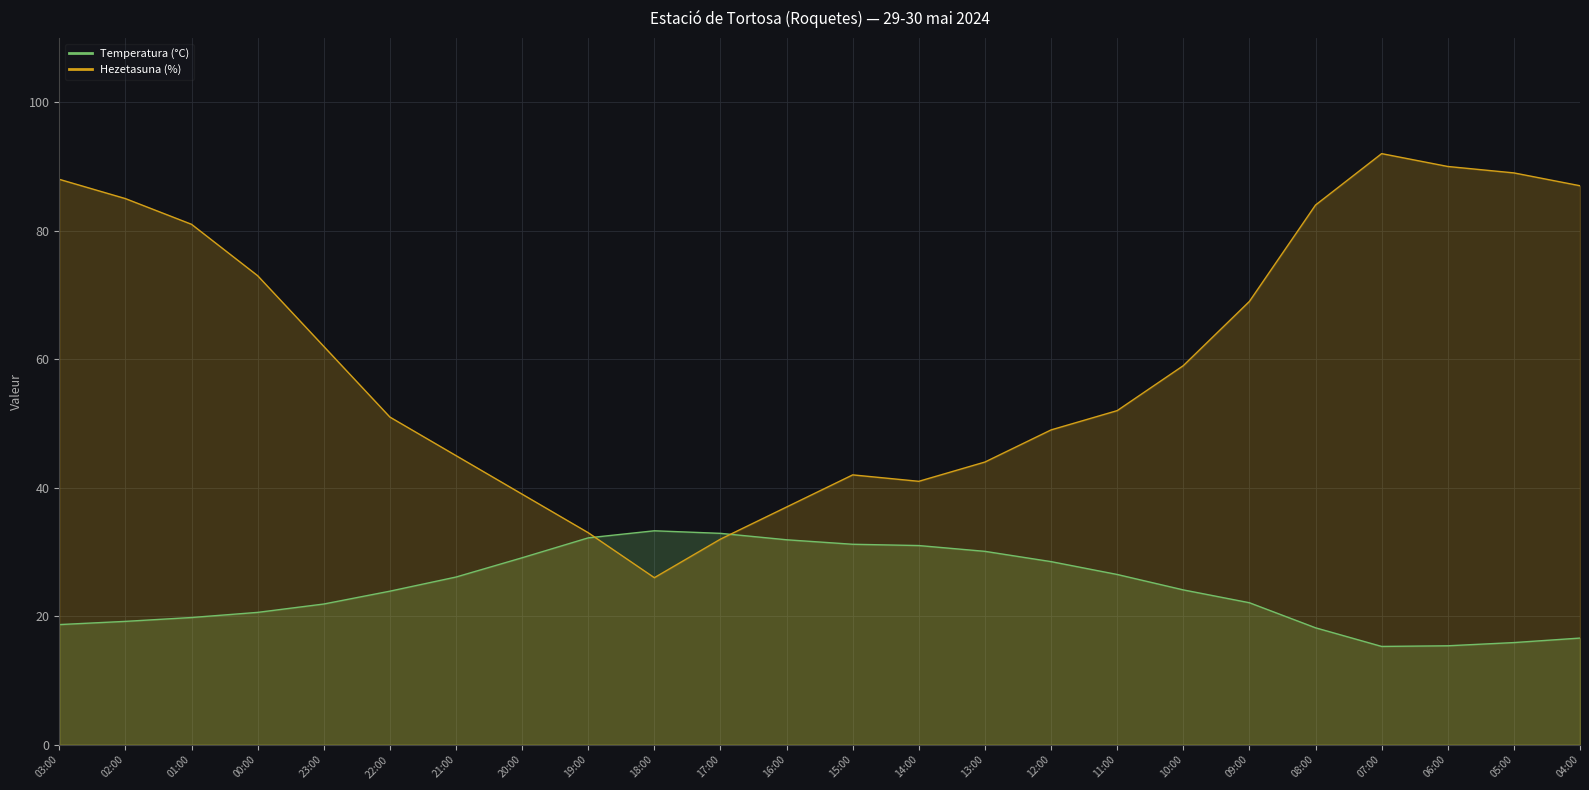

What is the lowest value of the Hezetasuna (%) series?

26.0